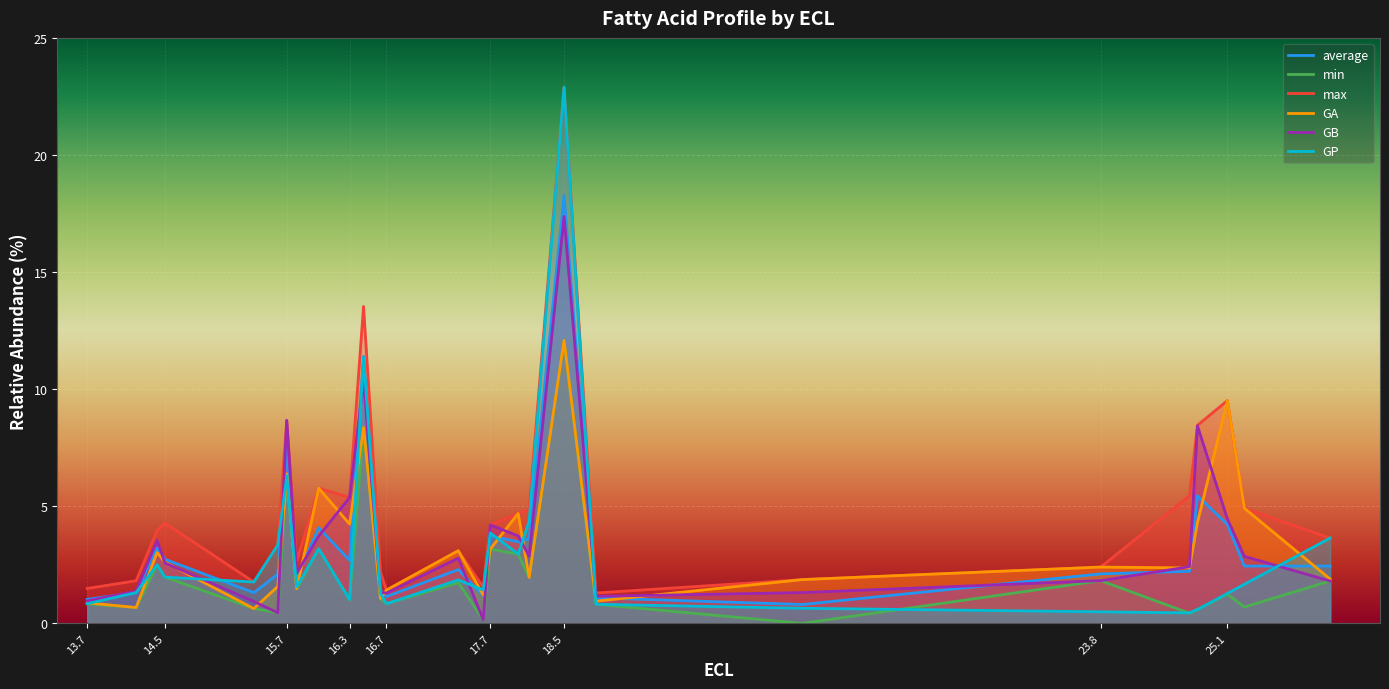

Is it true that min equals 2.0 at 14.5?

True